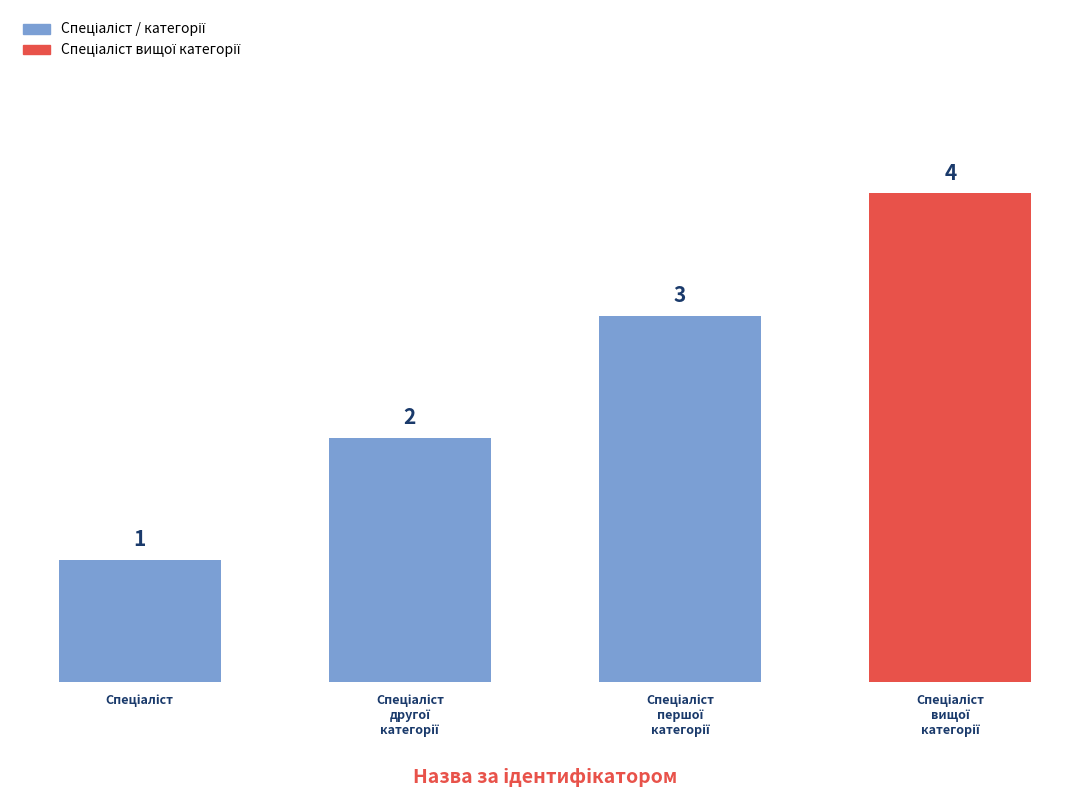

Reading right to left, extract all data points from this chart.

4	3	2	1